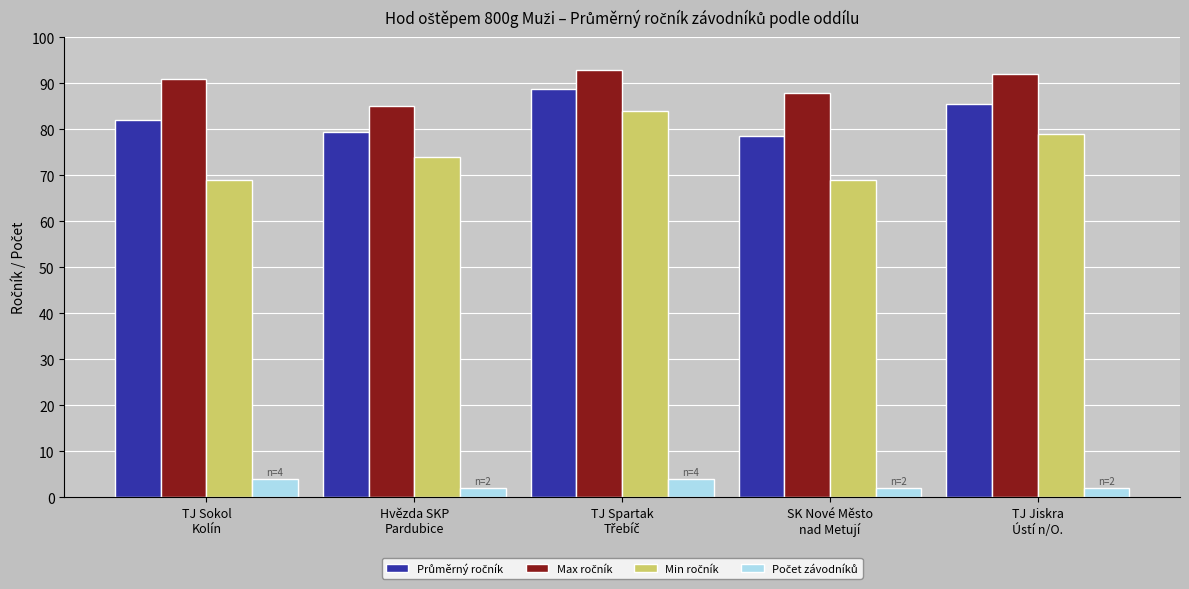

What is the minimum value shown in the chart?

2.0